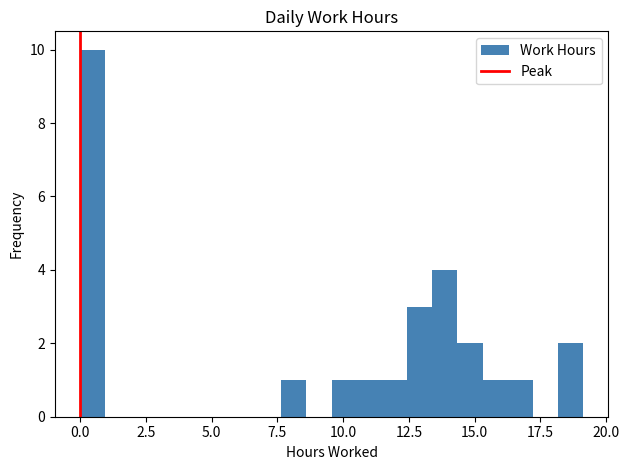

Around what value on the x-axis is the tallest bar? Give the approximate position of its centre, as read against the axis.

0.5